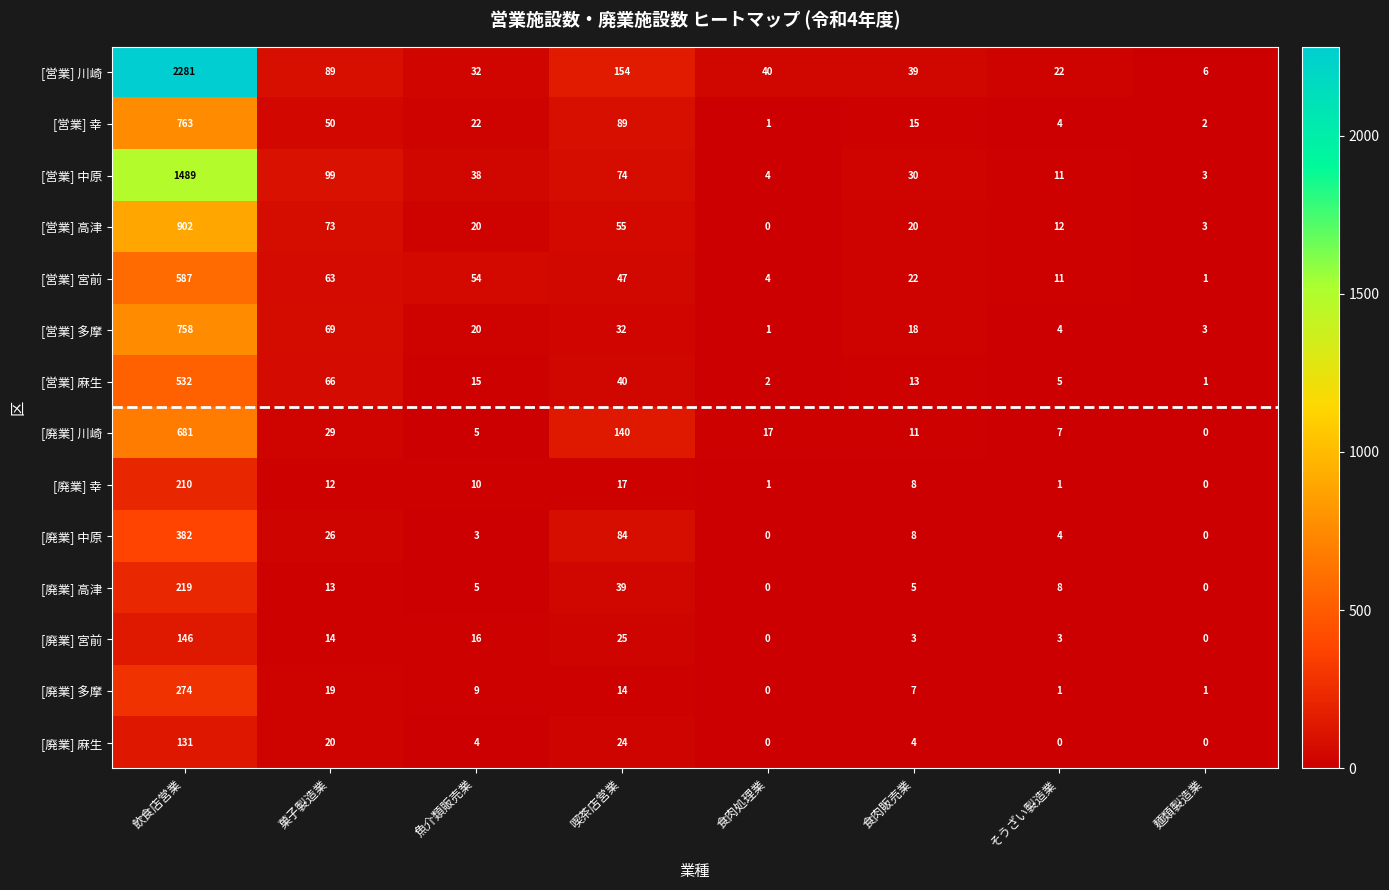

How many data points does each series have?

8